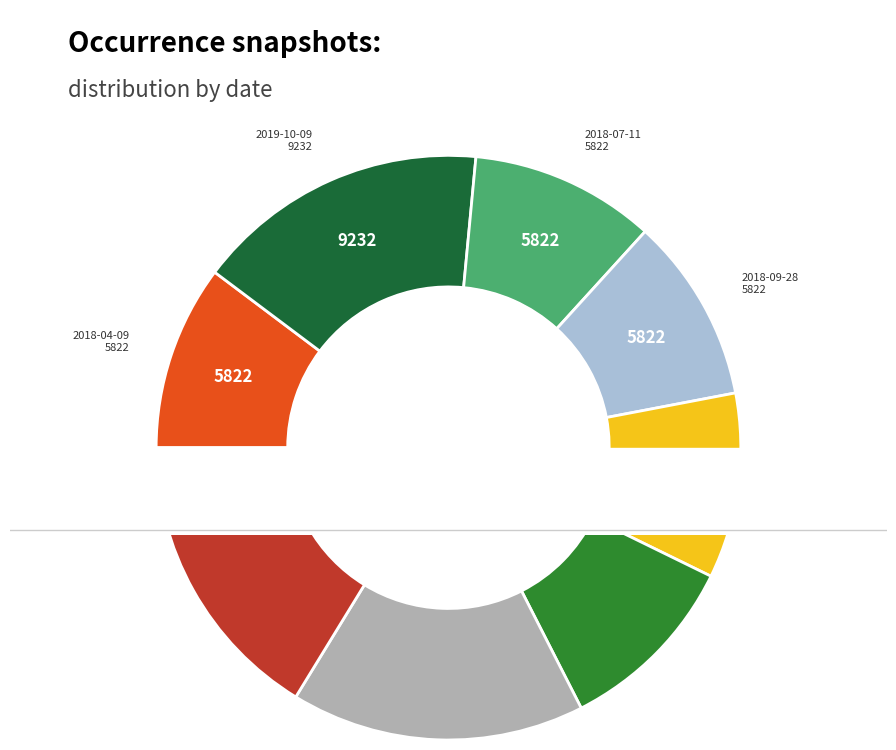

To the nearest percent, what is the average slice percentage?

12%